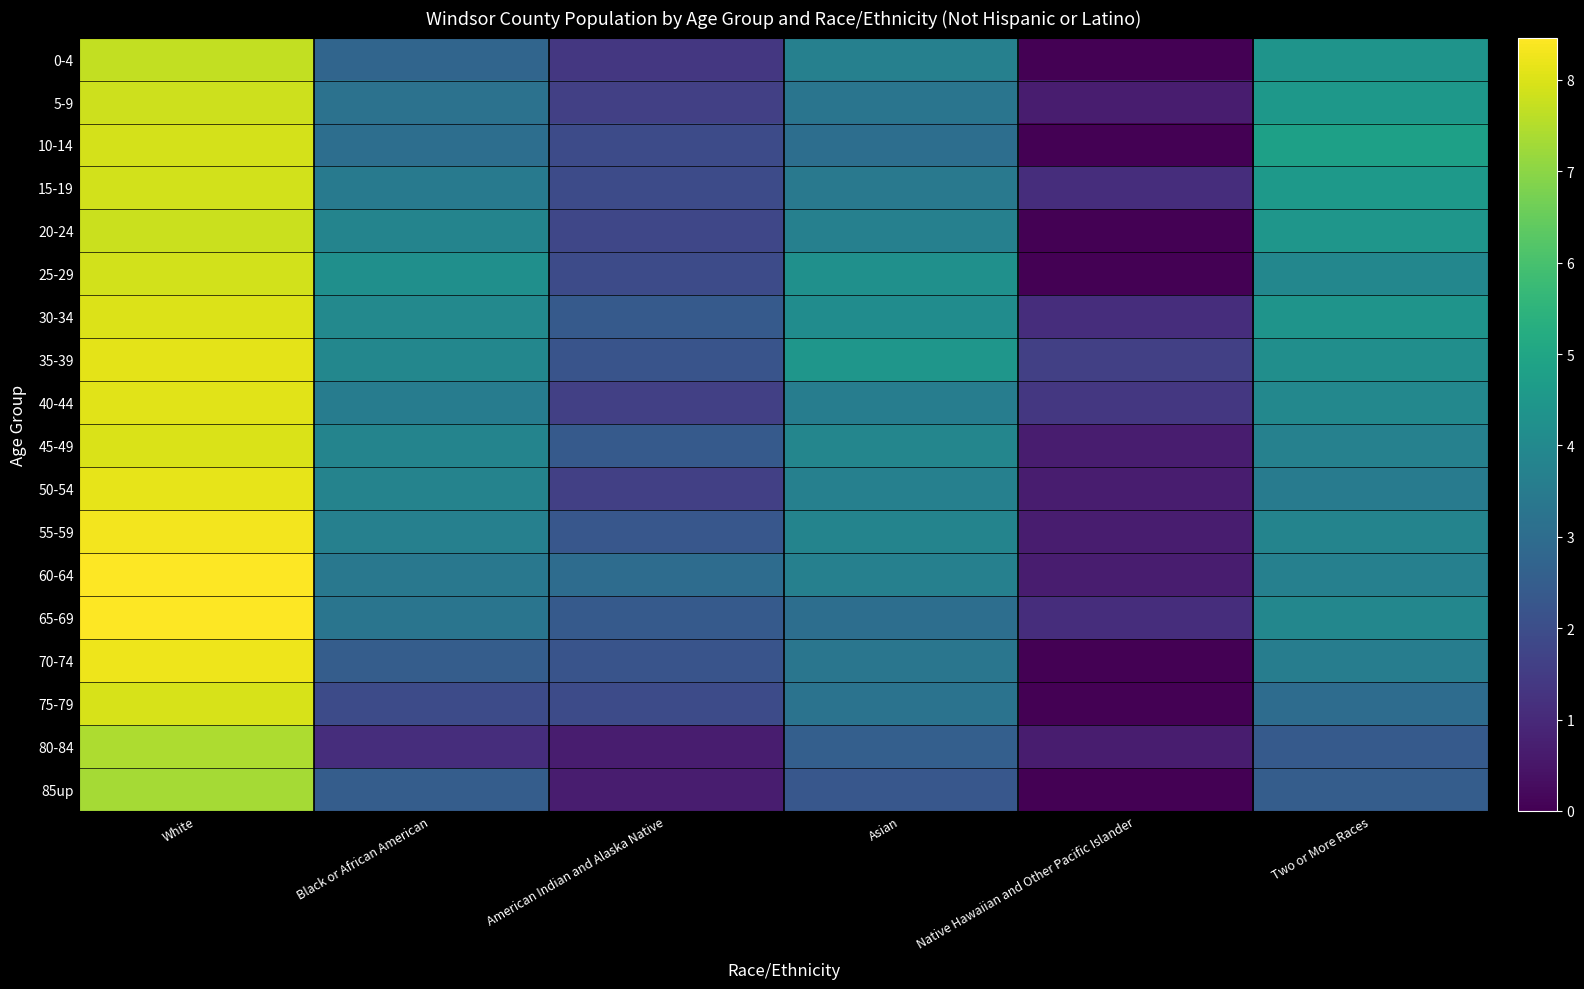

How many distinct data groups are displayed?

18